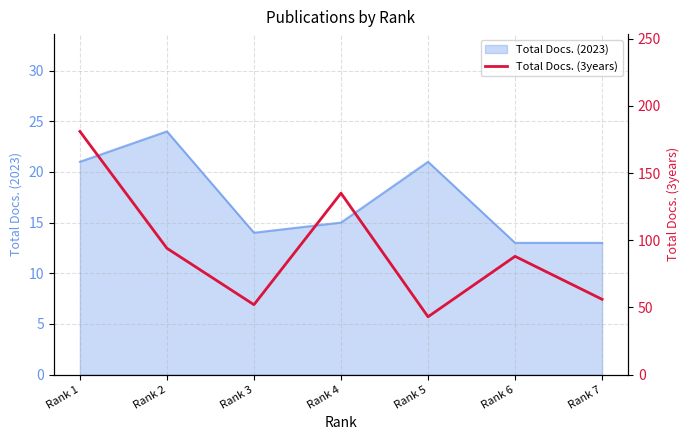

List the labels in order of value, largest first.

Rank 1, Rank 4, Rank 2, Rank 6, Rank 7, Rank 3, Rank 5